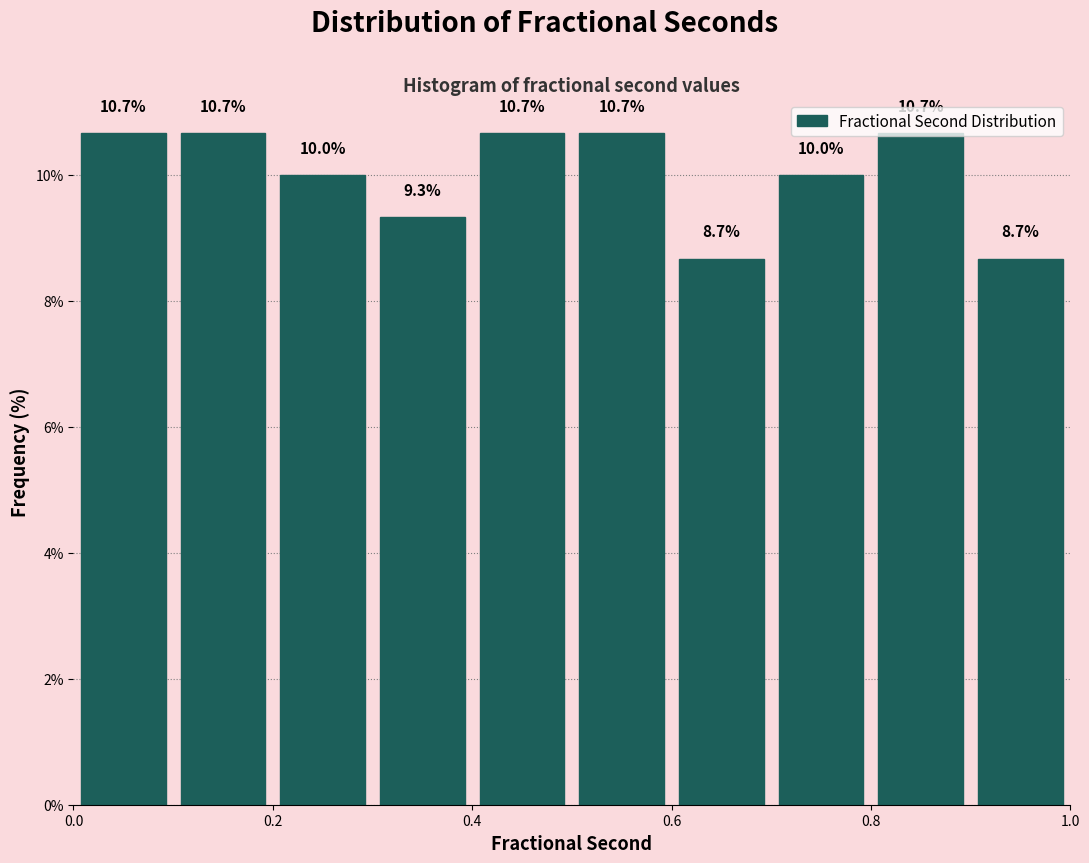

Reading left to right, list every bar in this chart as the range it spans on the x-axis followed by its height.

0.0 to 0.1: 10.7
0.1 to 0.2: 10.7
0.2 to 0.3: 10.0
0.3 to 0.4: 9.3
0.4 to 0.5: 10.7
0.5 to 0.6: 10.7
0.6 to 0.7: 8.7
0.7 to 0.8: 10.0
0.8 to 0.9: 10.7
0.9 to 1.0: 8.7